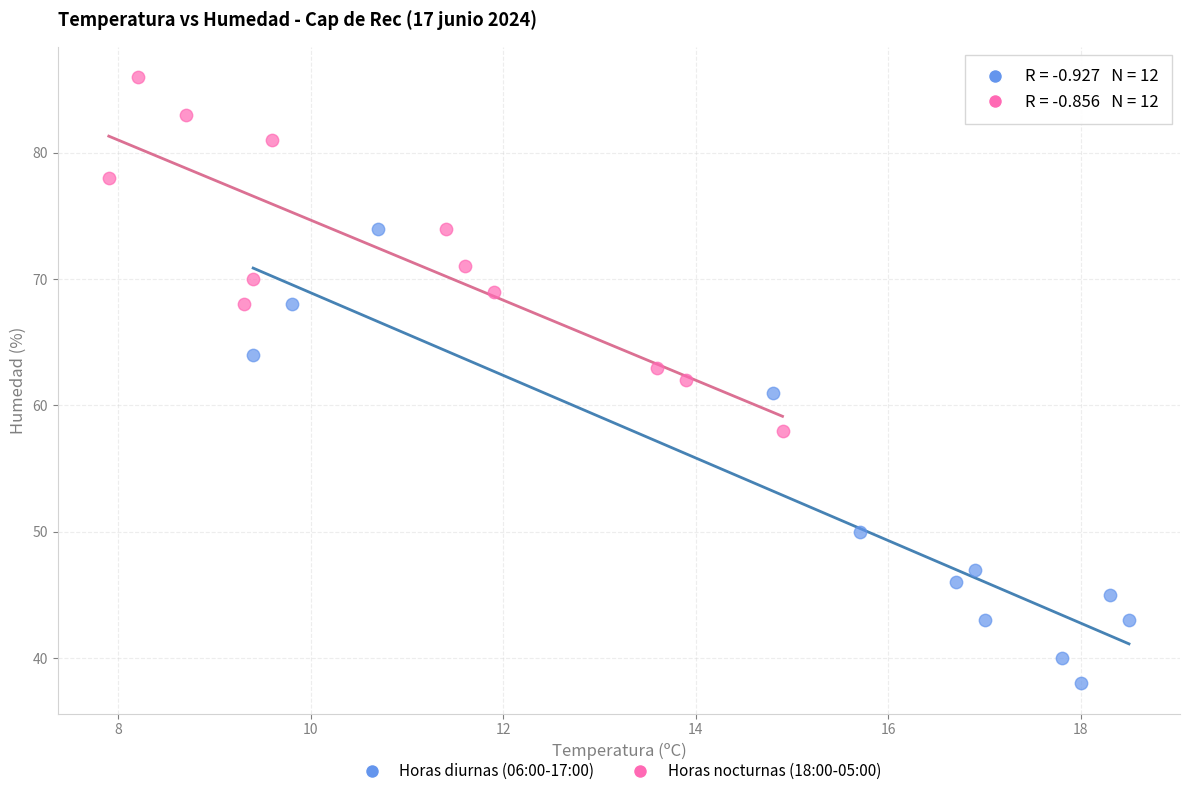

Which series reaches the minimum Y coordinate?

Horas diurnas (06:00-17:00)